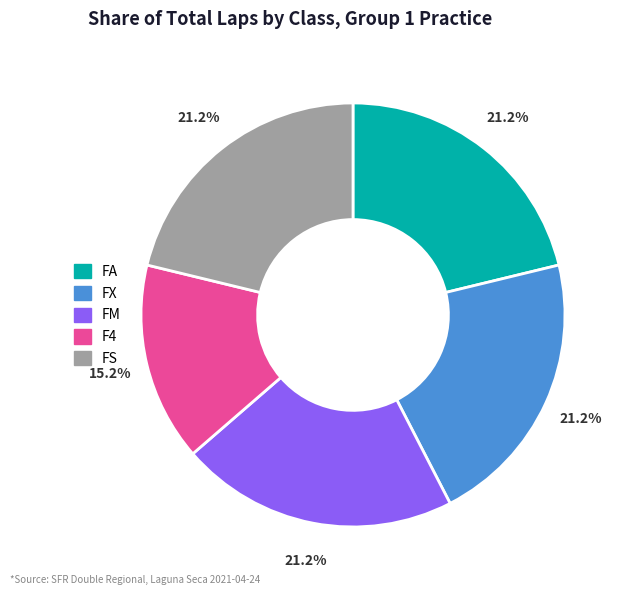

Which slice is the smallest?

F4